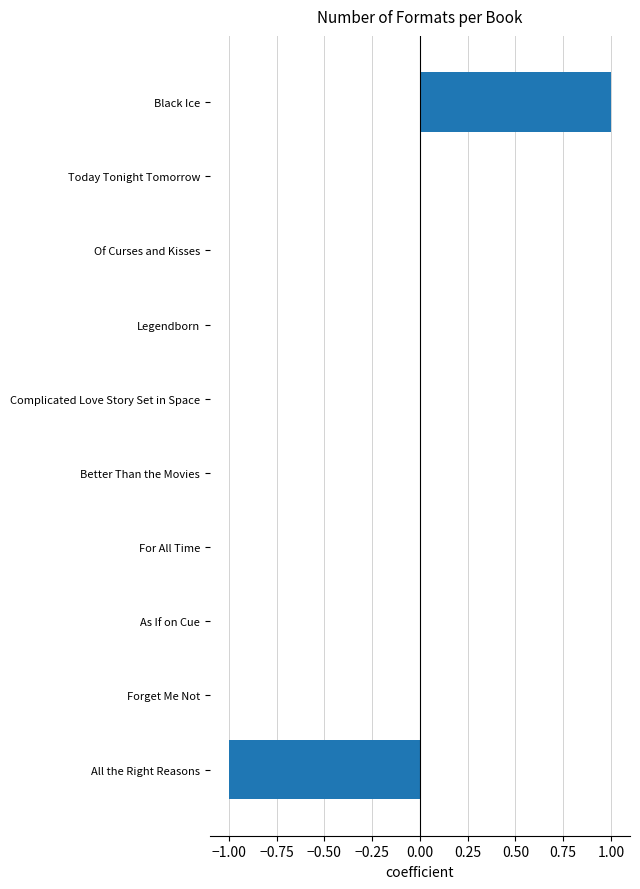

Are the bars horizontal?

Yes